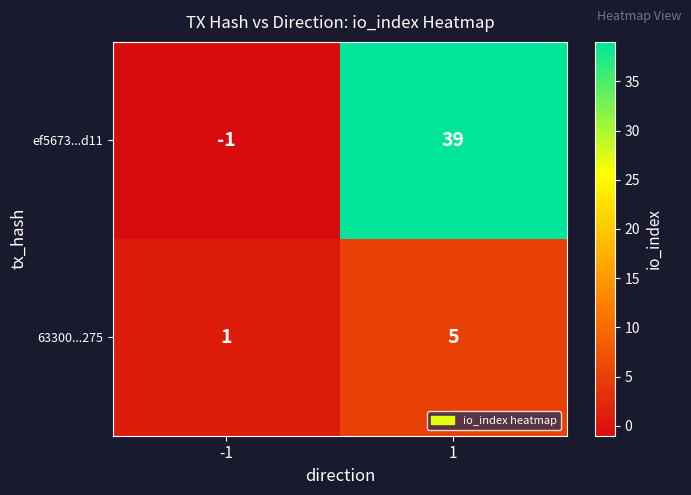

Rank the series at 1 from lowest to highest value.

63300...275, ef5673...d11